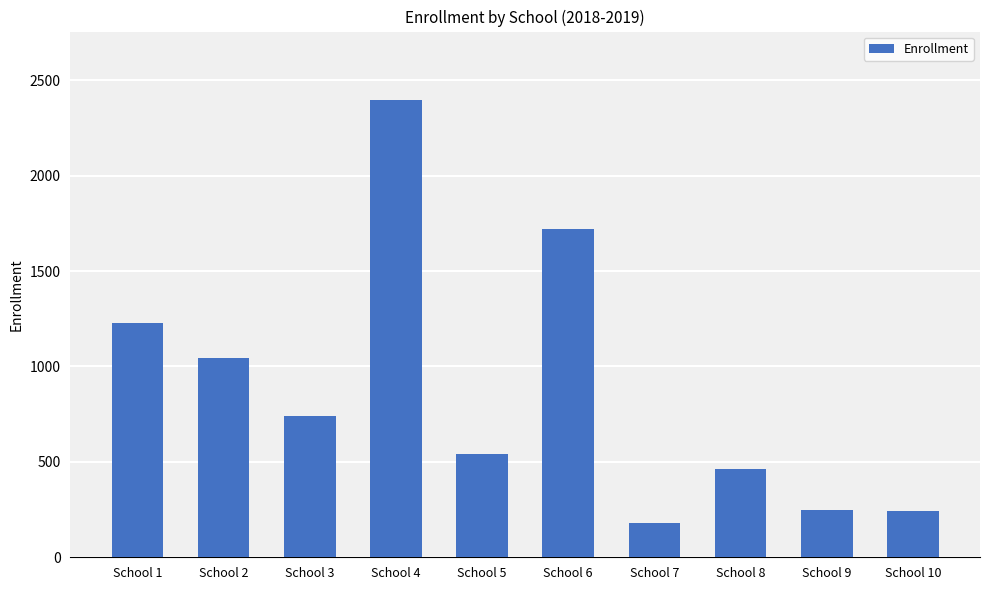

How many values are below 742?

5